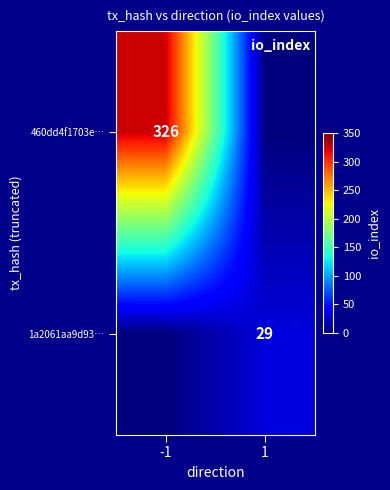

True or false: 1a2061aa9d93… has a value of 43 at 1.

False